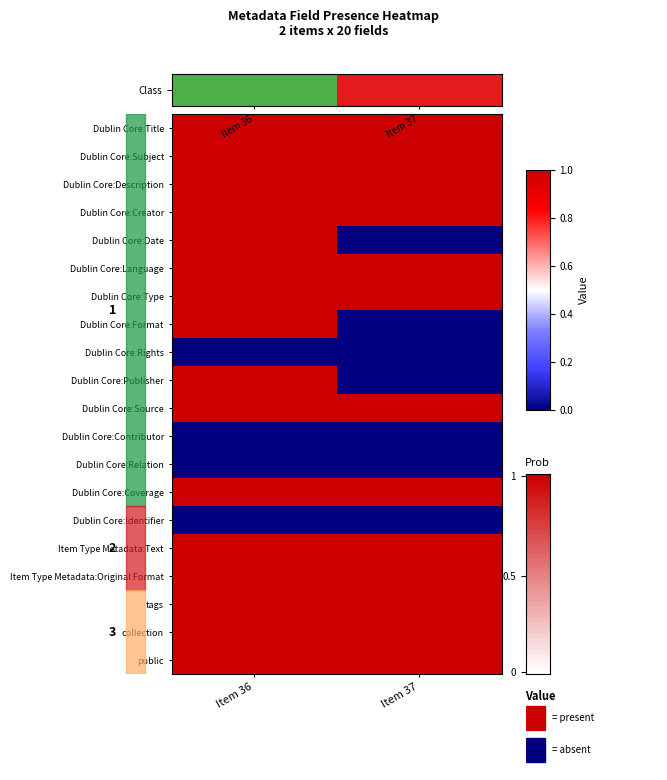

How many data points does each series have?

2